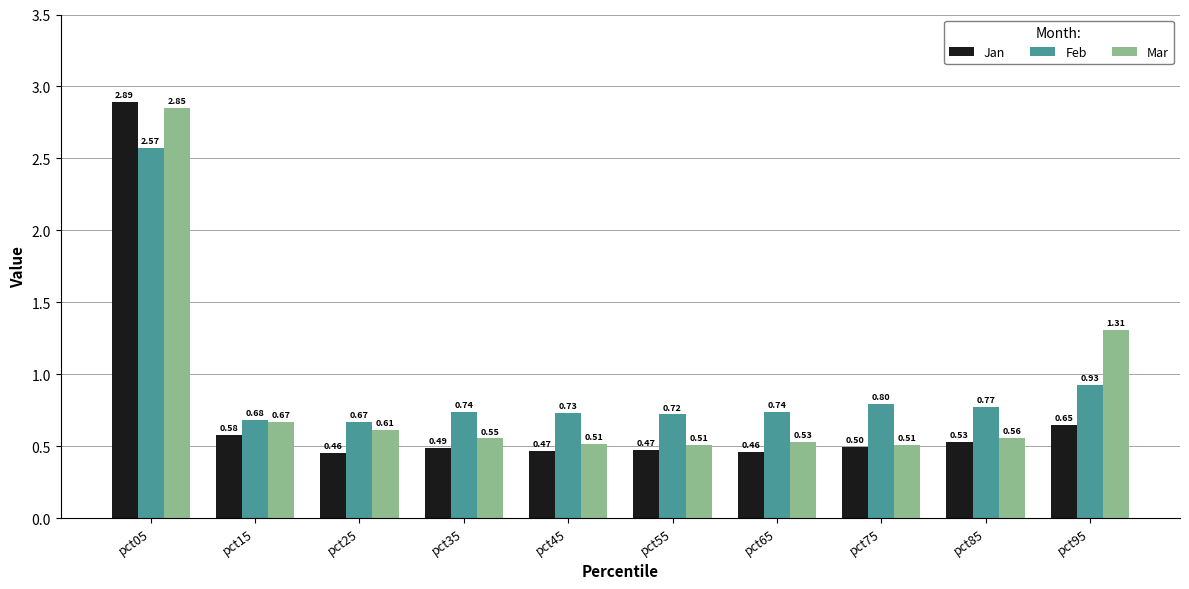

Rank the series by their maximum value, from lowest to highest.

Feb, Mar, Jan